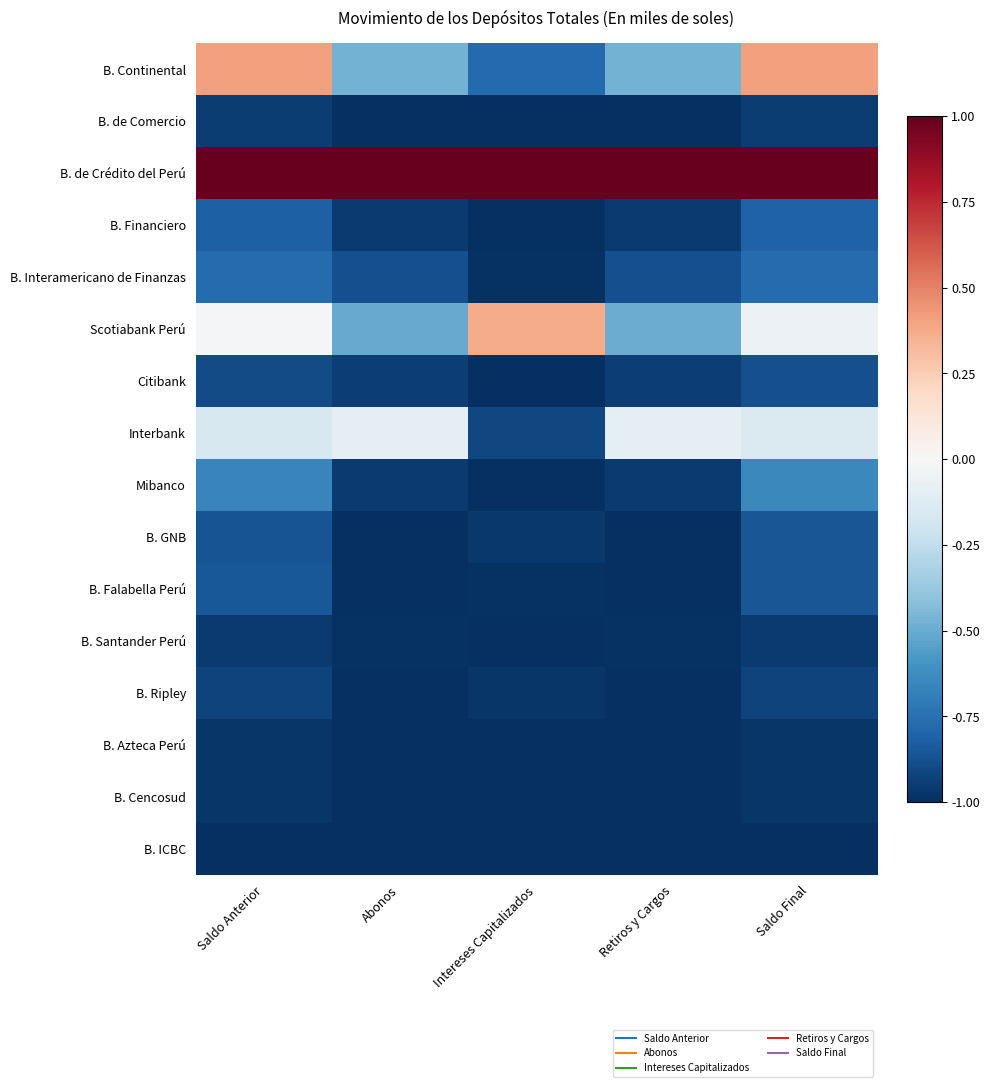

At Saldo Anterior, list the series in order from smallest to largest.

B. ICBC, B. Azteca Perú, B. Cencosud, B. Santander Perú, B. de Comercio, B. Ripley, Citibank, B. GNB, B. Falabella Perú, B. Financiero, B. Interamericano de Finanzas, Mibanco, Interbank, Scotiabank Perú, B. Continental, B. de Crédito del Perú